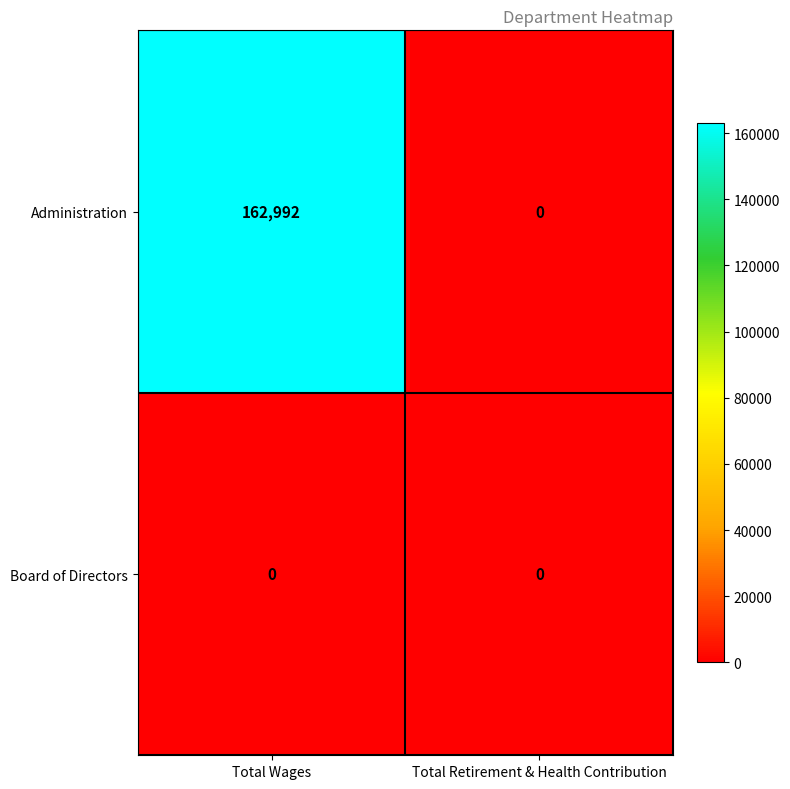

What is the maximum value for Administration?

162992